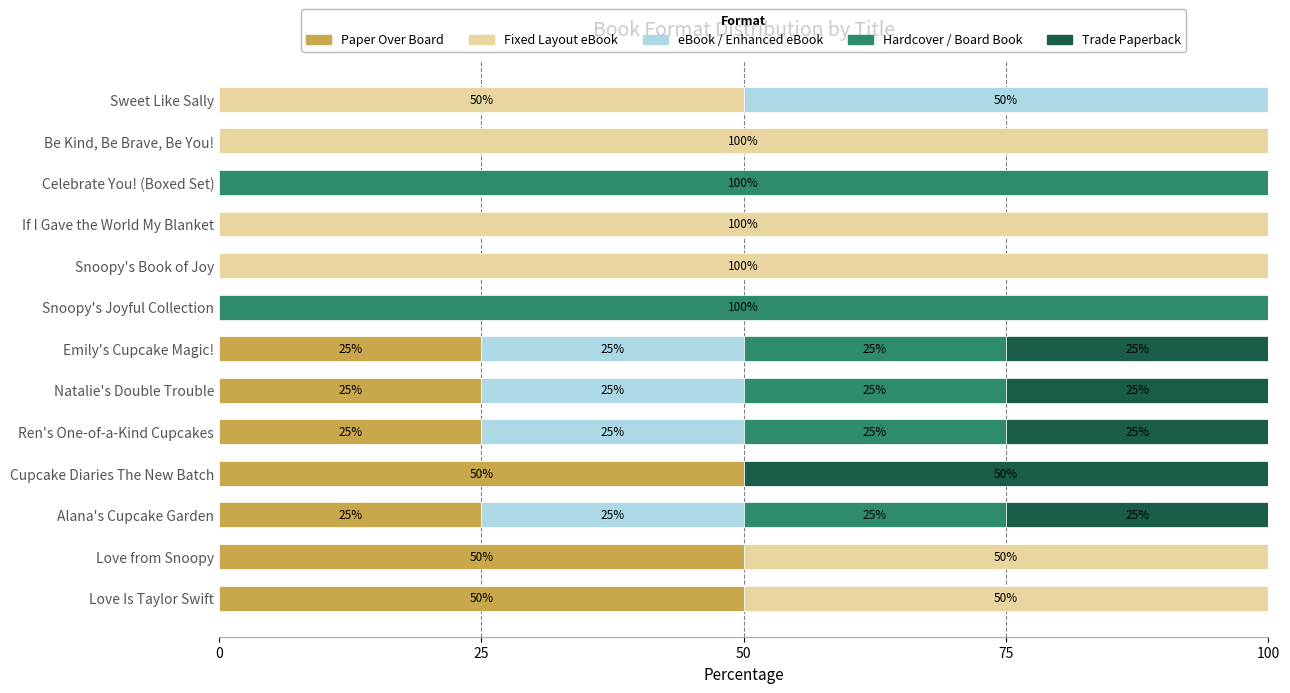

What is the total value across all series at Love from Snoopy?

100